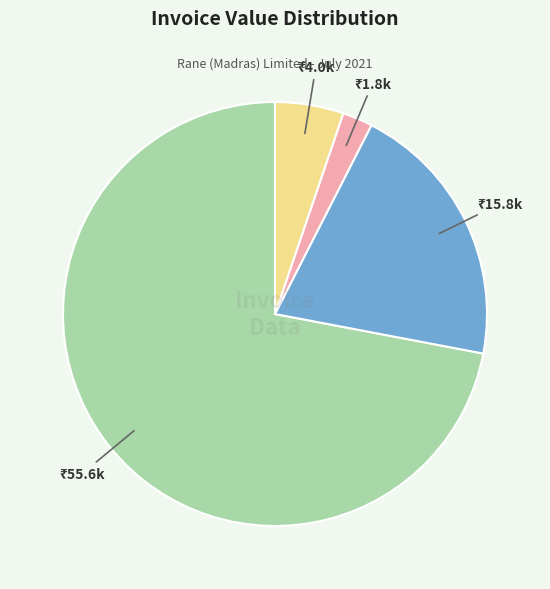

Is there any slice that represents more than half of the pie?

Yes